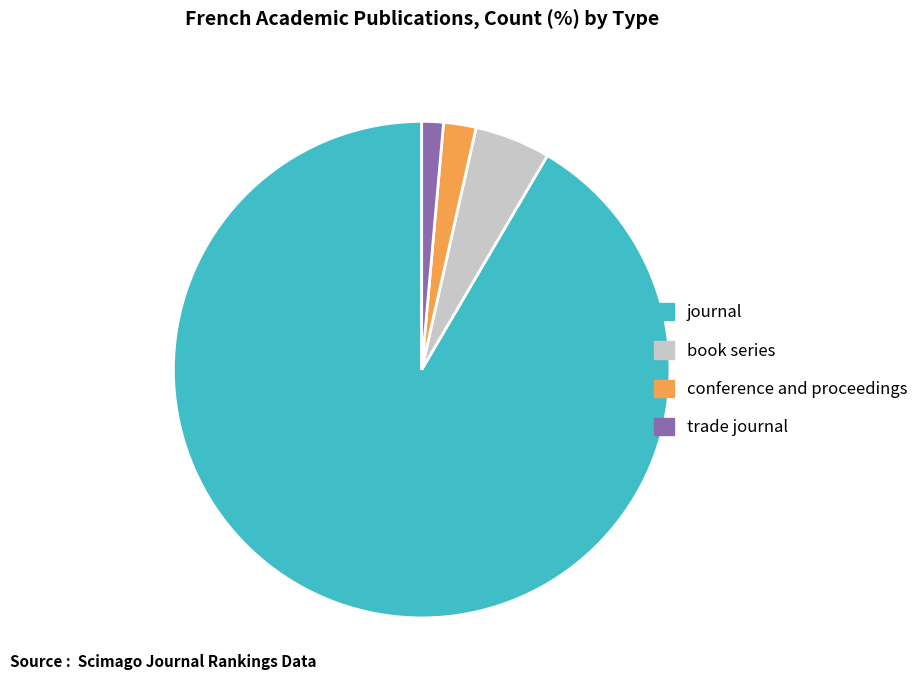

What is the largest slice in the pie chart?

journal